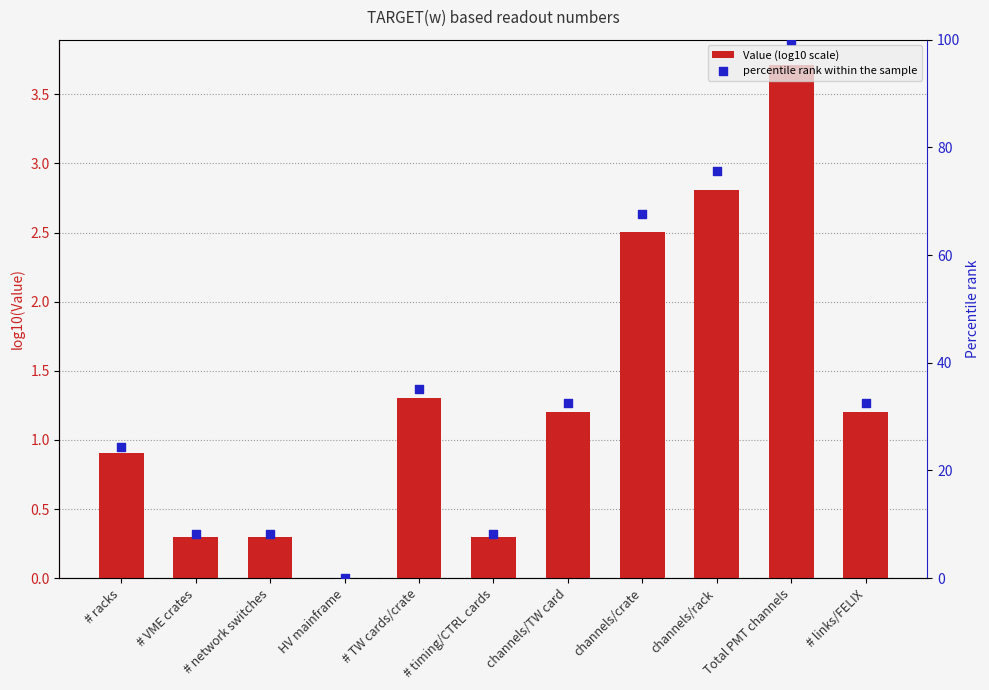

Which series reaches the maximum Y coordinate?

percentile rank within the sample